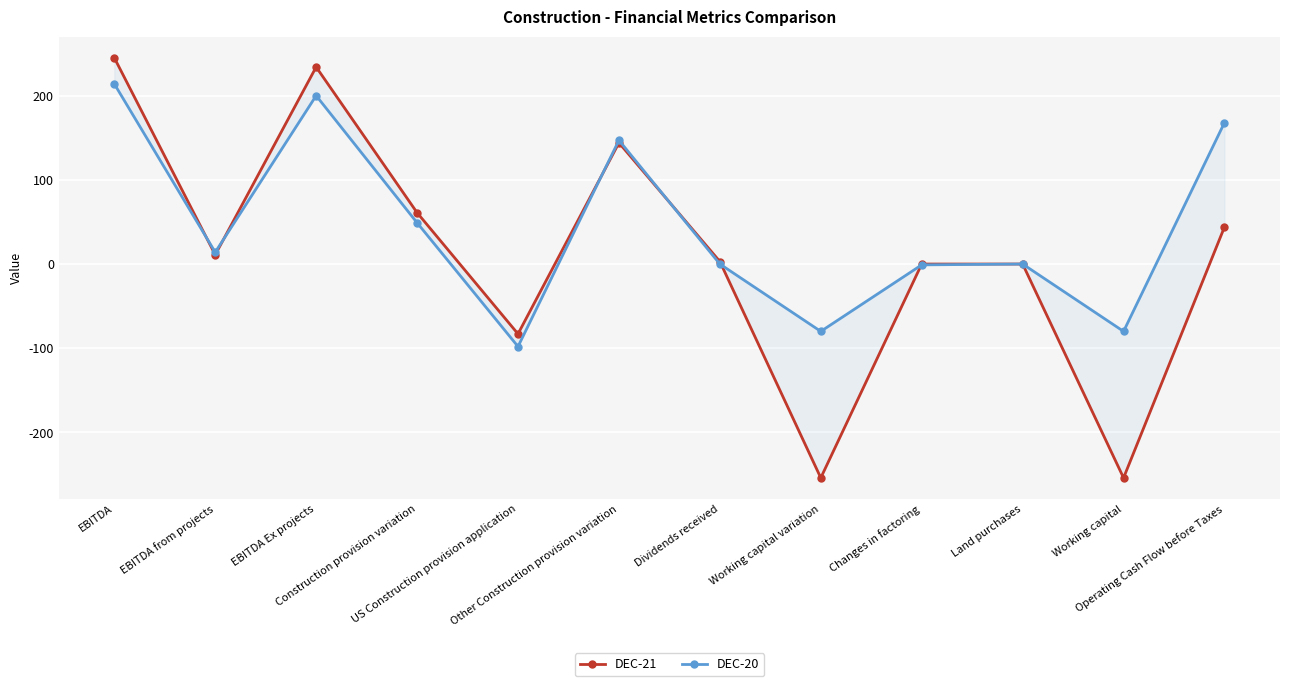

What is the label of the 4th point from the left?

Construction provision variation